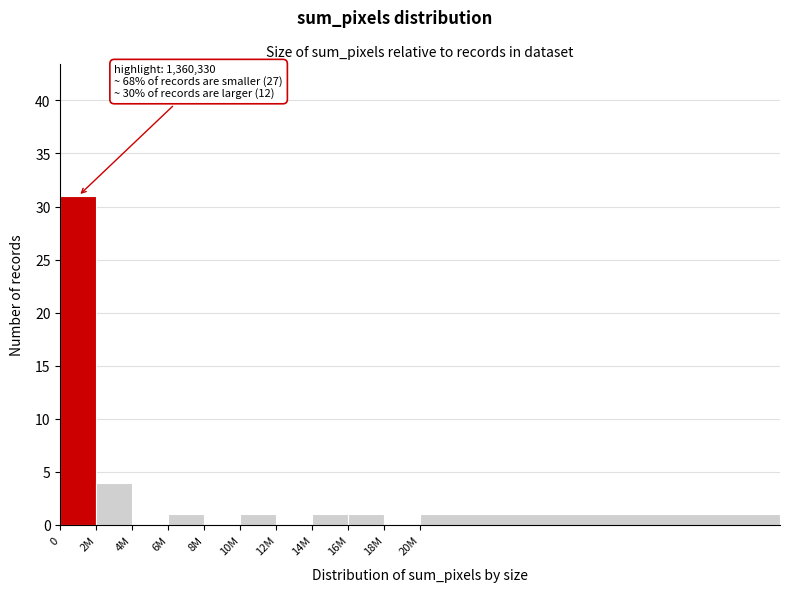

Reading left to right, list all the values displayed in this chart.

0=31	2M=4	4M=0	6M=1	8M=0	10M=1	12M=0	14M=1	16M=1	18M=0	20M=1